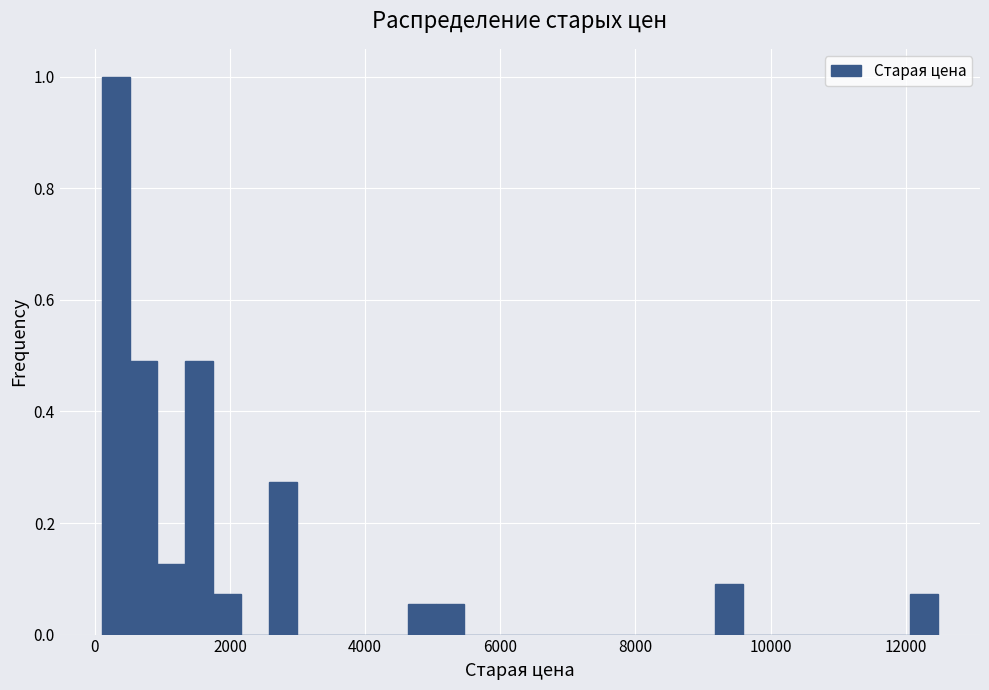

Around what value on the x-axis is the tallest bar? Give the approximate position of its centre, as read against the axis.

400